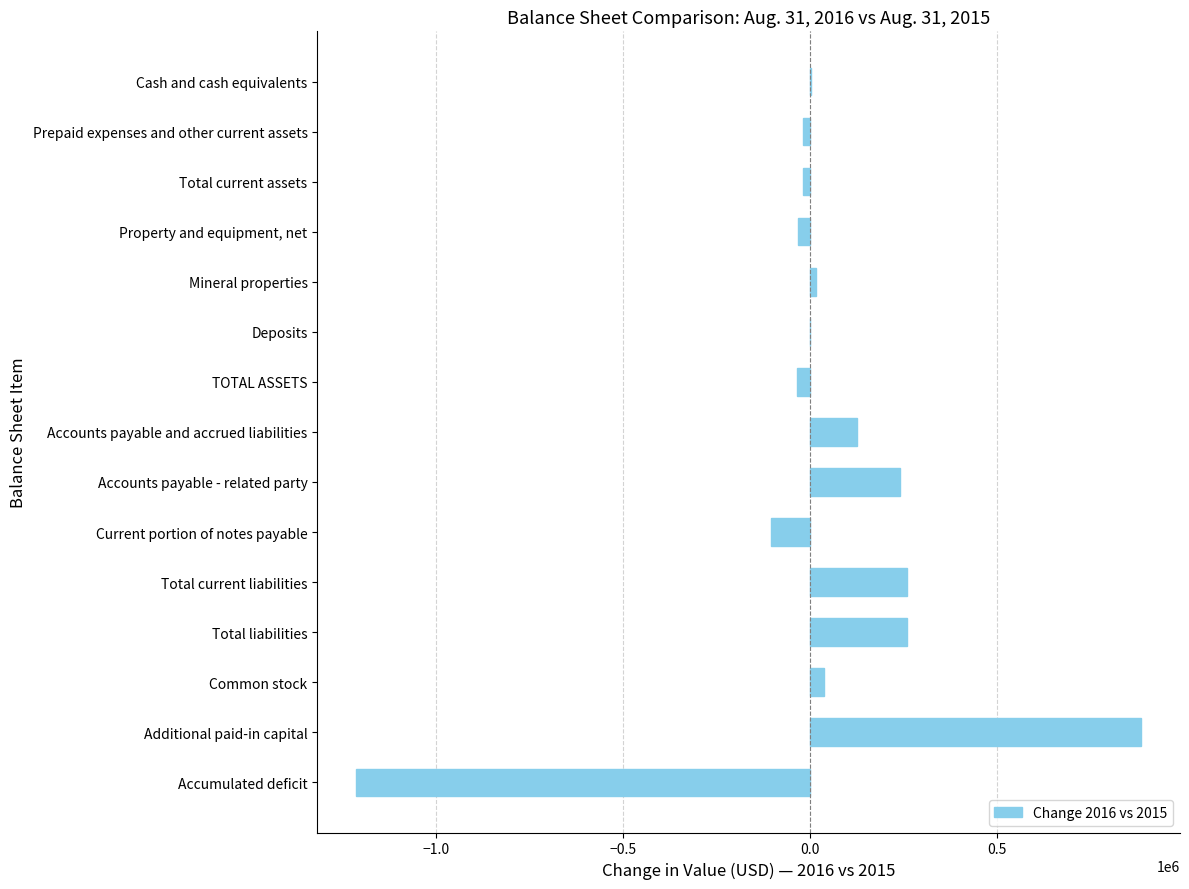

Count the number of categories in the chart.

15